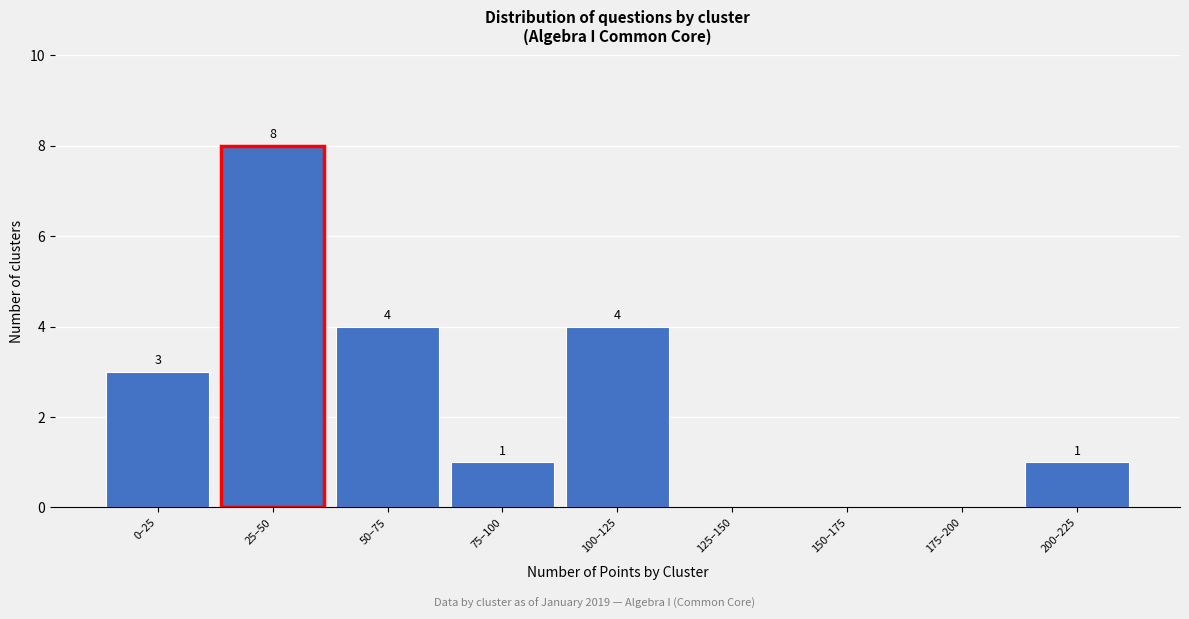

Reading left to right, extract all data points from this chart.

0–25=3	25–50=8	50–75=4	75–100=1	100–125=4	125–150=0	150–175=0	175–200=0	200–225=1